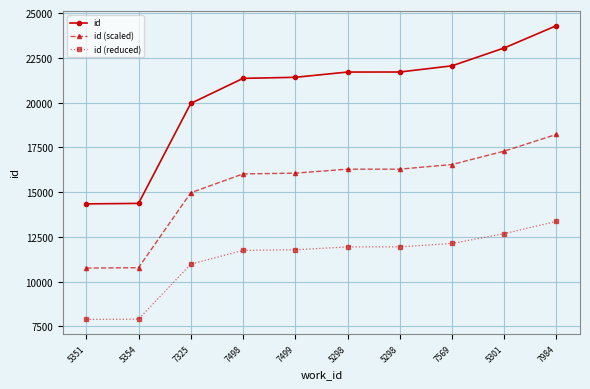

Which series has the largest range (max minus min)?

id